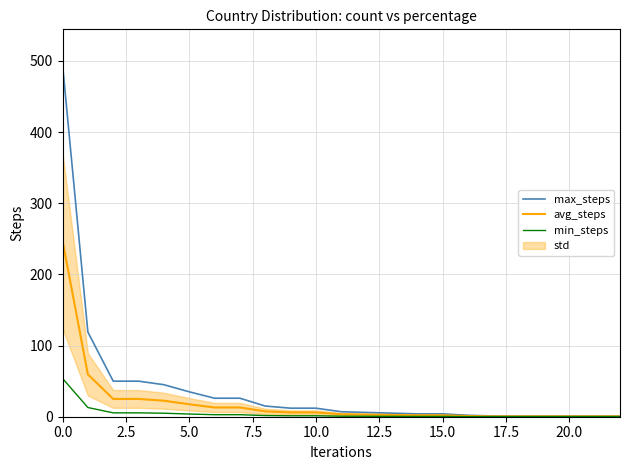

The avg_steps series shows 247.5 at 0.0. True or false?

True